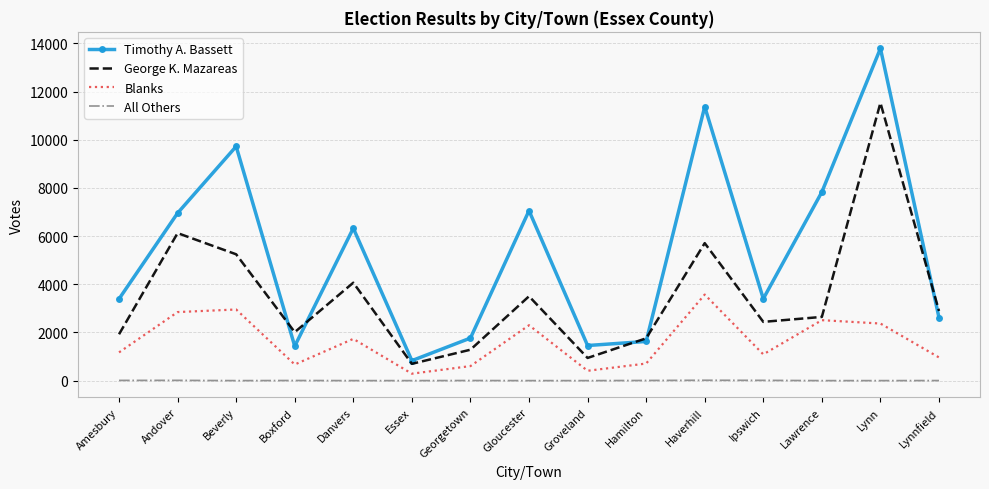

Which series has the largest range (max minus min)?

Timothy A. Bassett